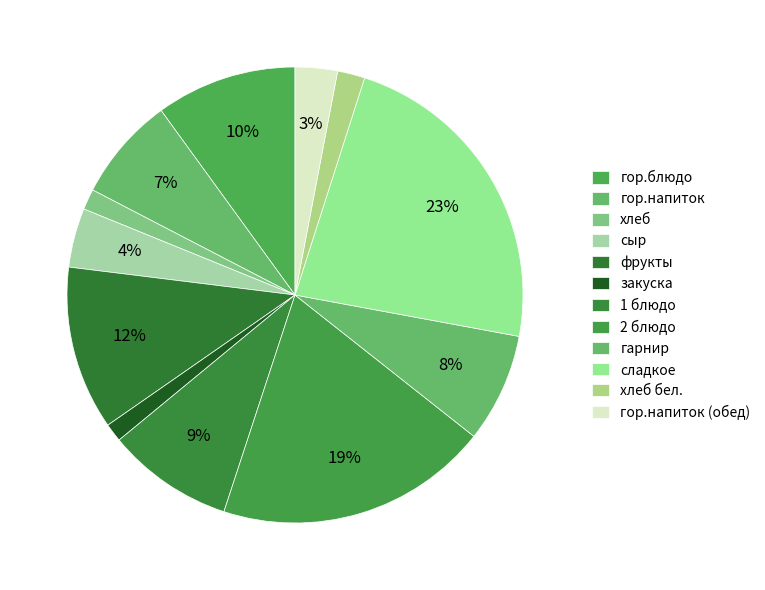

True or false: гор.блюдо accounts for 10% of the total.

True